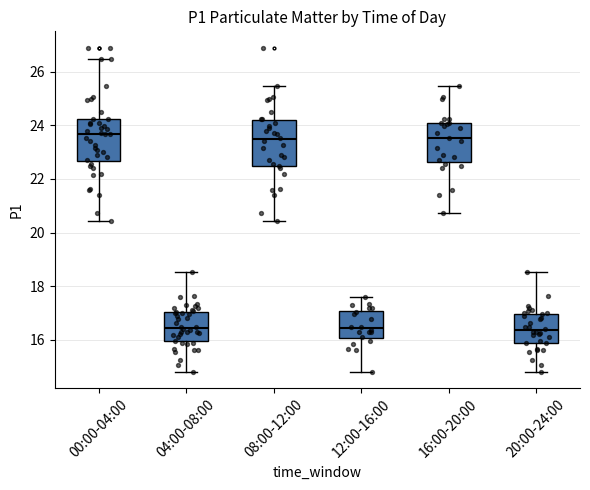

Reading left to right, read every box against the y-axis: the position of its median line, the range the box covers, and the ends of its whiskers. The values are not printed on the chart, so give them approximately, as read against the axis.

00:00-04:00: median 23.6, box 22.6 to 24.2, whiskers 20.4 to 26.4
04:00-08:00: median 16.4, box 16.0 to 17.0, whiskers 14.8 to 18.6
08:00-12:00: median 23.4, box 22.4 to 24.2, whiskers 20.4 to 25.4
12:00-16:00: median 16.4, box 16.0 to 17.0, whiskers 14.8 to 17.6
16:00-20:00: median 23.6, box 22.6 to 24.0, whiskers 20.8 to 25.4
20:00-24:00: median 16.4, box 15.8 to 17.0, whiskers 14.8 to 18.6